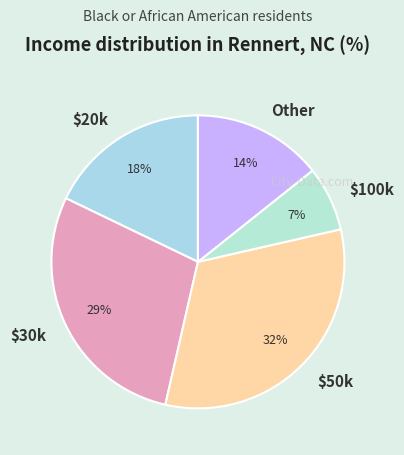

How many segments does this pie chart have?

5